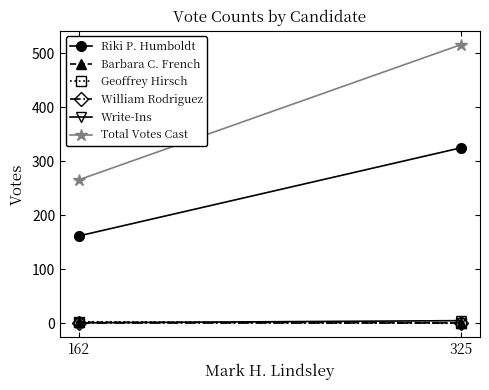

What are all the series names shown in the legend?

Riki P. Humboldt, Barbara C. French, Geoffrey Hirsch, William Rodriguez, Write-Ins, Total Votes Cast